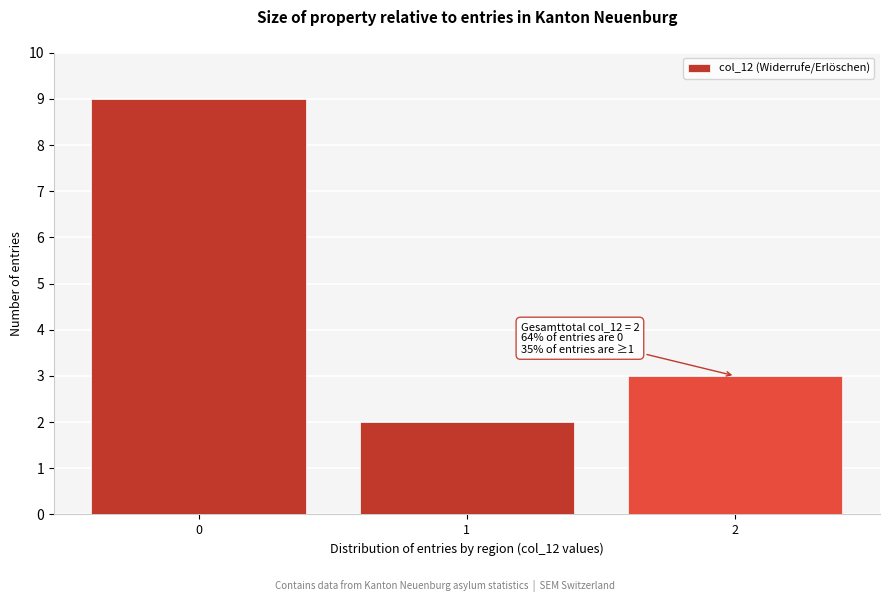

Reading left to right, extract all data points from this chart.

9	2	3